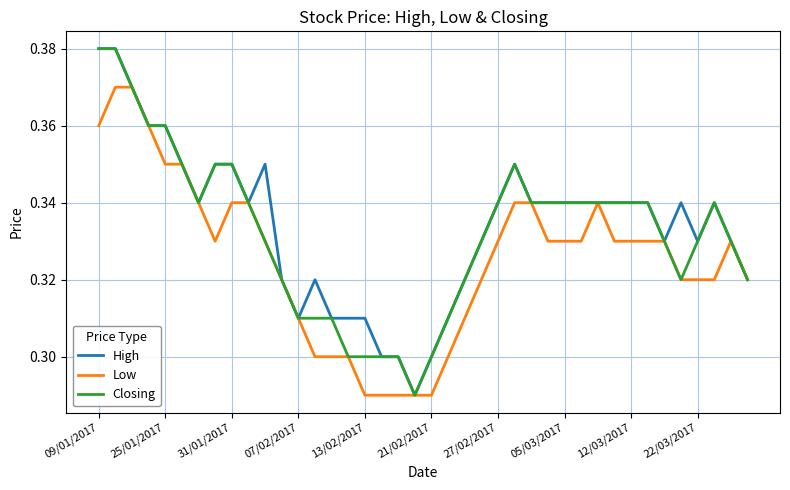

Does the chart display data point markers on the line(s)?

No